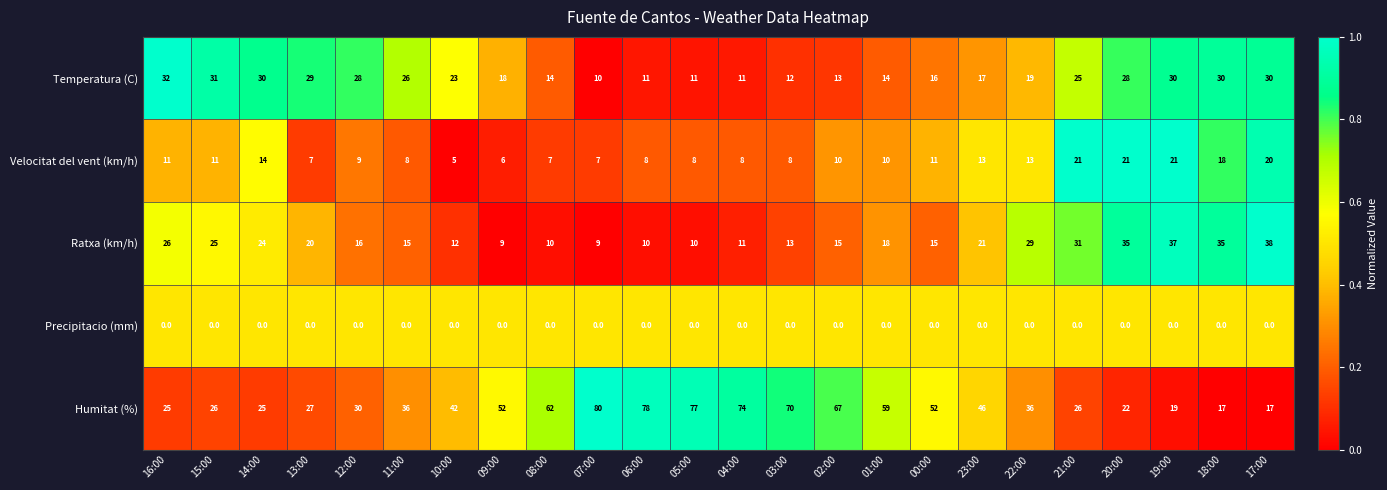

Read the Ratxa (km/h) value at 10:00, to the nearest 5.

10